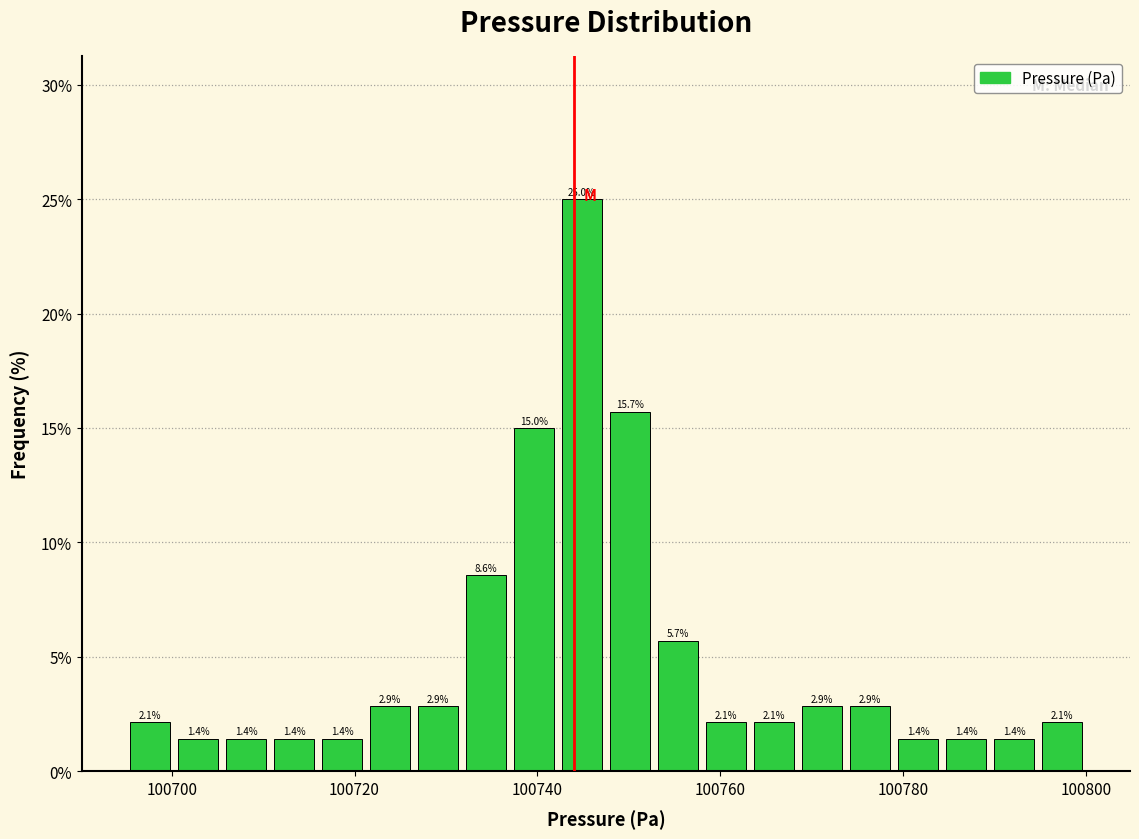

Read against the x-axis, roughly where is the centre of the tallest bar?

100744